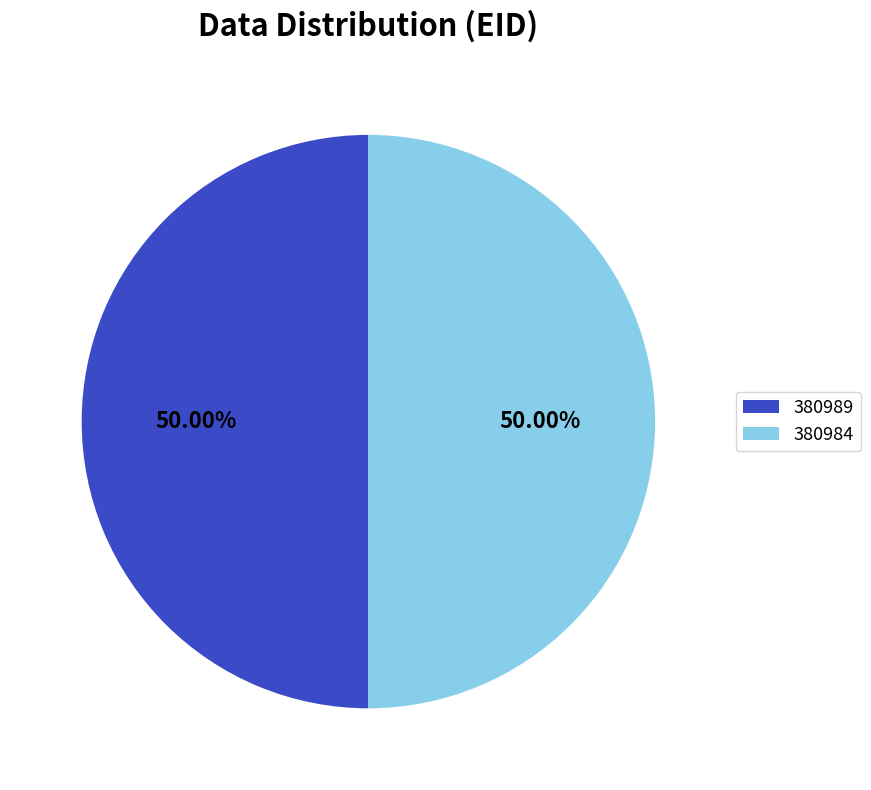

How much of the chart is everything except 380984?

50.0%